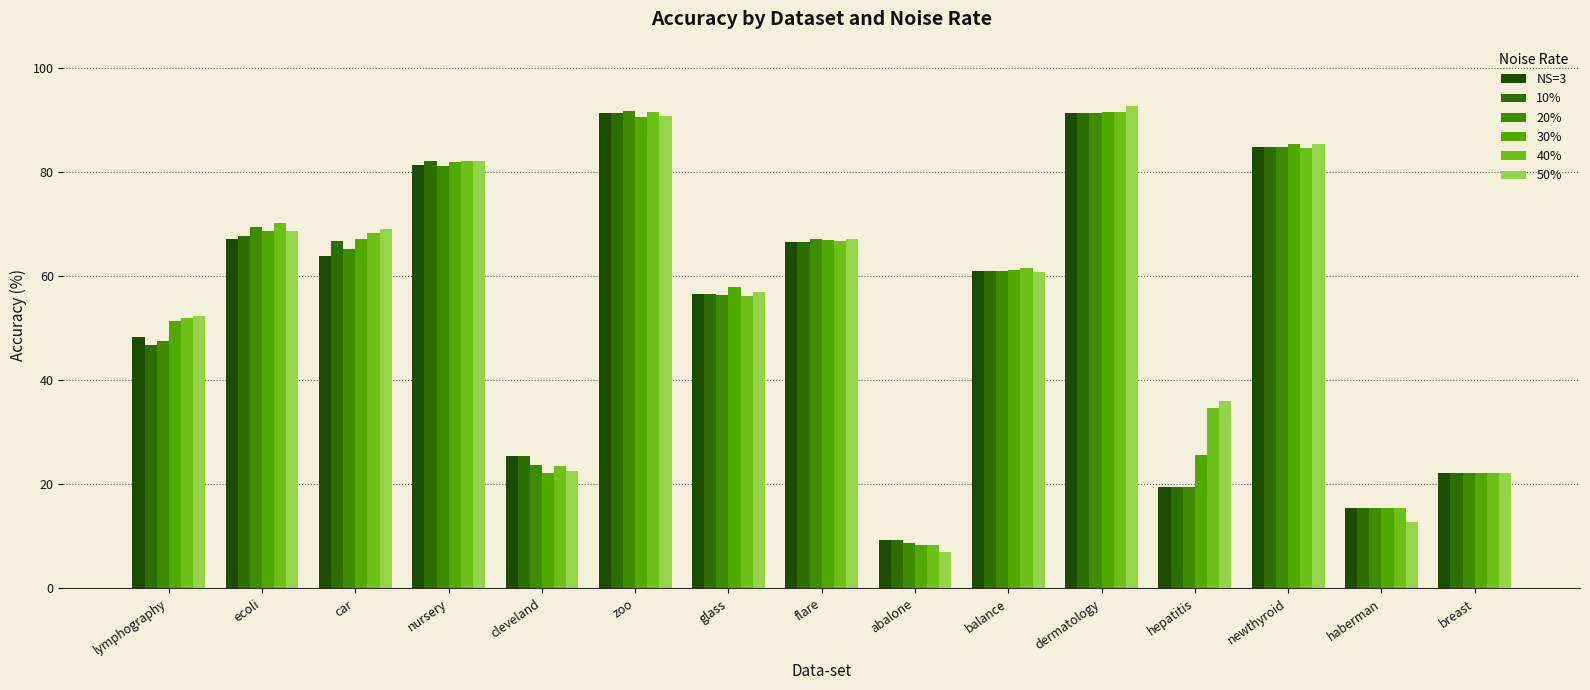

At which label does 20% reach its peak?

zoo